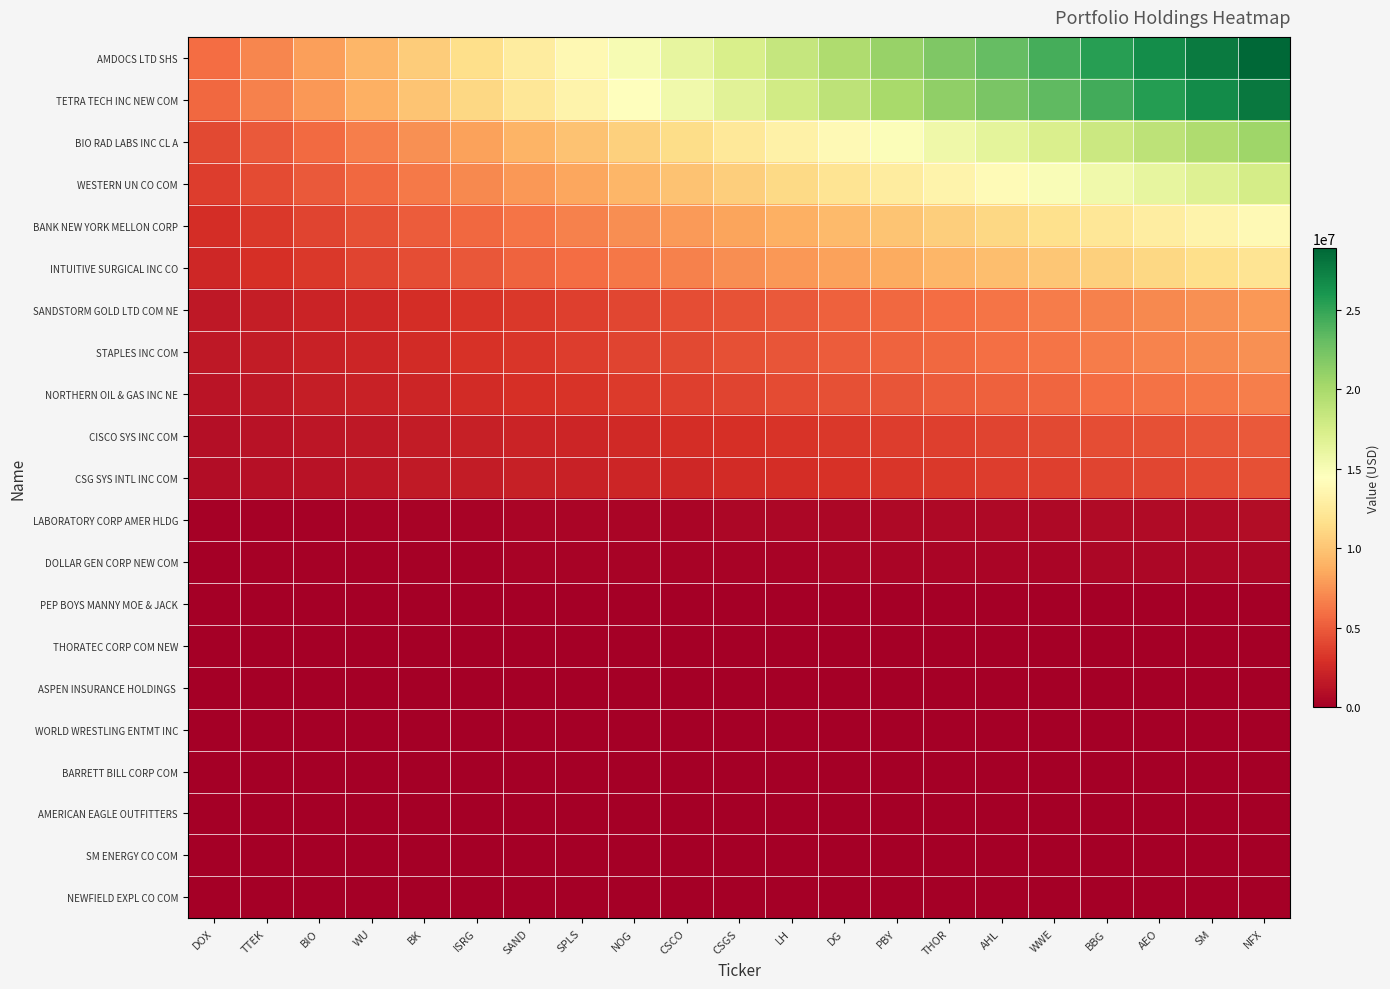

Which series has the largest total across all categories?

AMDOCS LTD SHS